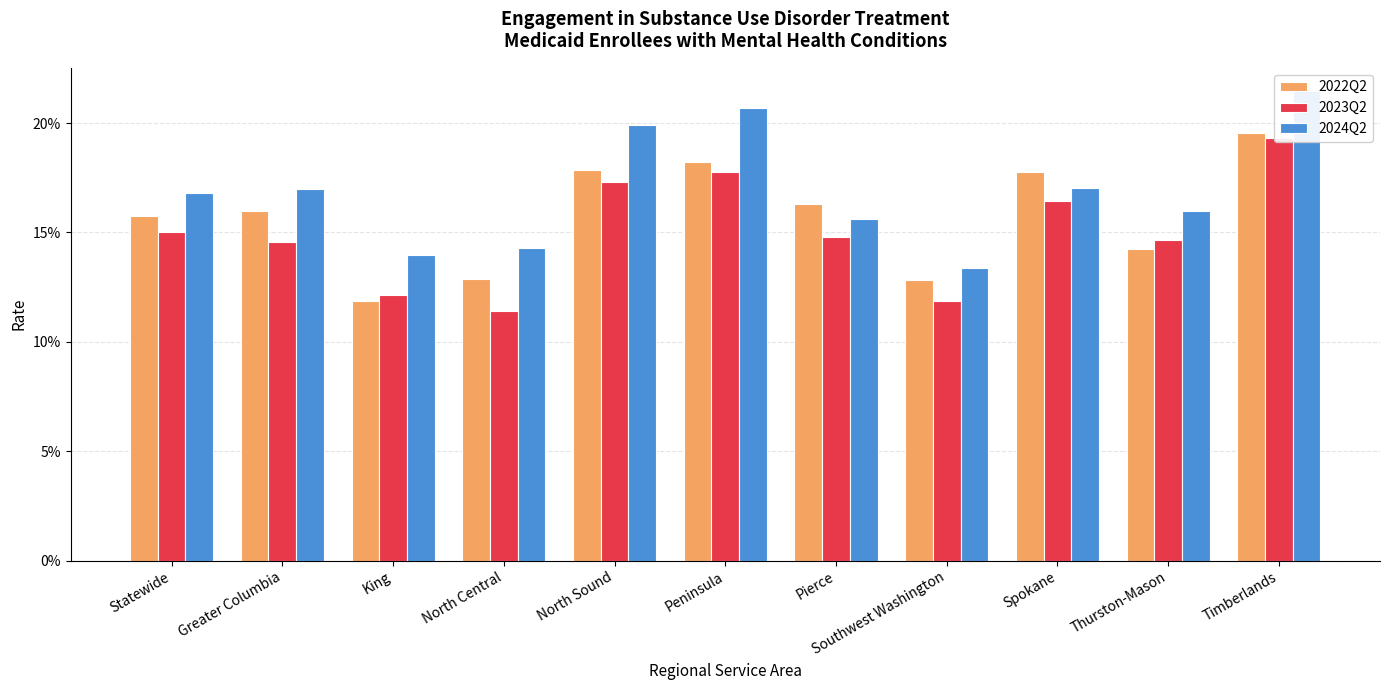

Reading right to left, list all the values displayed in this chart.

2022Q2: Timberlands=0.2	Thurston-Mason=0.1	Spokane=0.2	Southwest Washington=0.1	Pierce=0.2	Peninsula=0.2	North Sound=0.2	North Central=0.1	King=0.1	Greater Columbia=0.2	Statewide=0.2
2023Q2: Timberlands=0.2	Thurston-Mason=0.1	Spokane=0.2	Southwest Washington=0.1	Pierce=0.1	Peninsula=0.2	North Sound=0.2	North Central=0.1	King=0.1	Greater Columbia=0.1	Statewide=0.2
2024Q2: Timberlands=0.2	Thurston-Mason=0.2	Spokane=0.2	Southwest Washington=0.1	Pierce=0.2	Peninsula=0.2	North Sound=0.2	North Central=0.1	King=0.1	Greater Columbia=0.2	Statewide=0.2